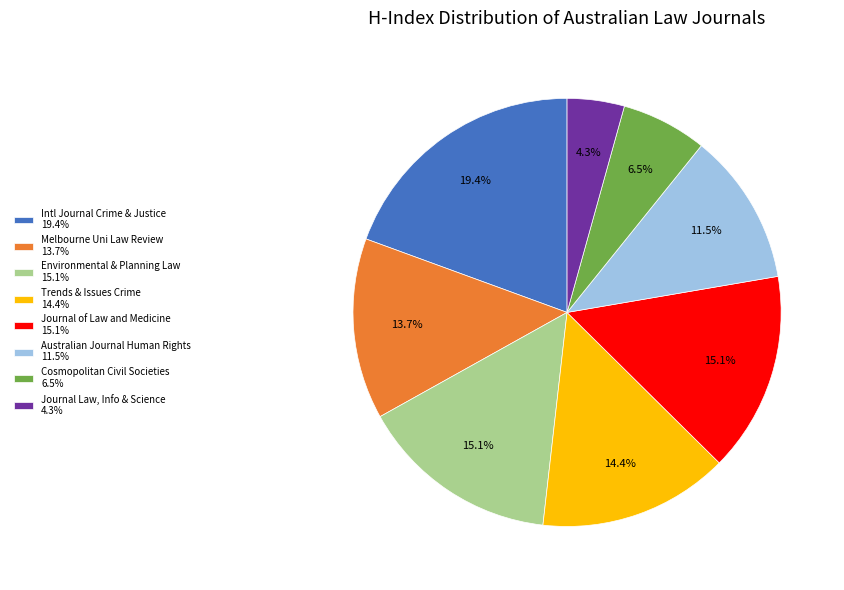

Count the number of slices in the pie.

8